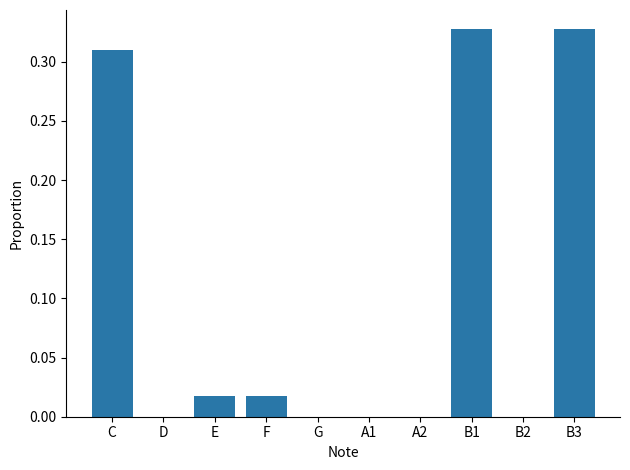

The chart shows a value of -0.1 at G. True or false?

False